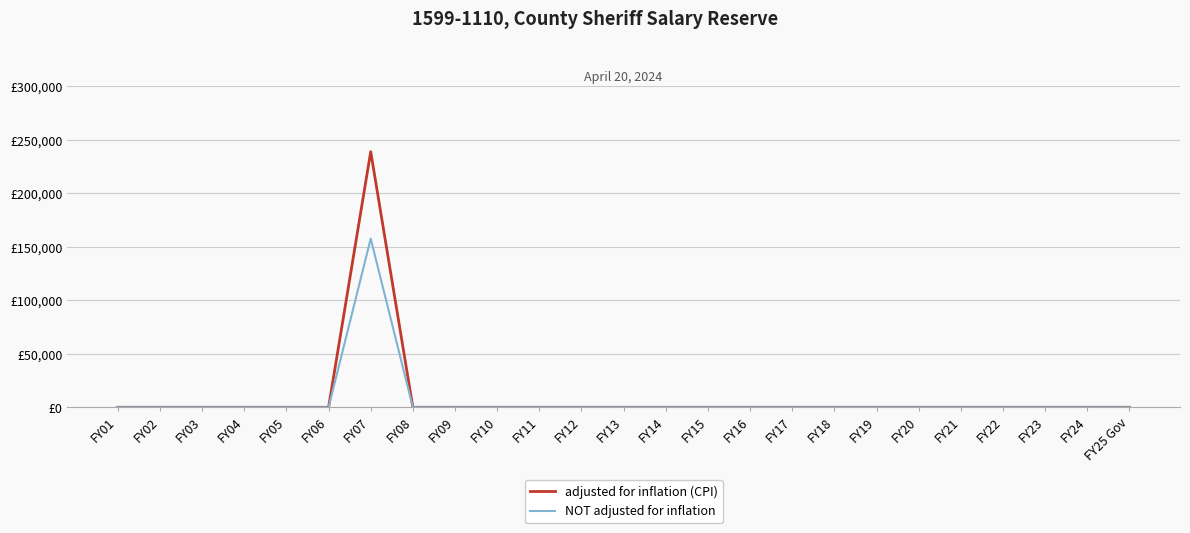

At which category is the sum across all series the highest?

FY07